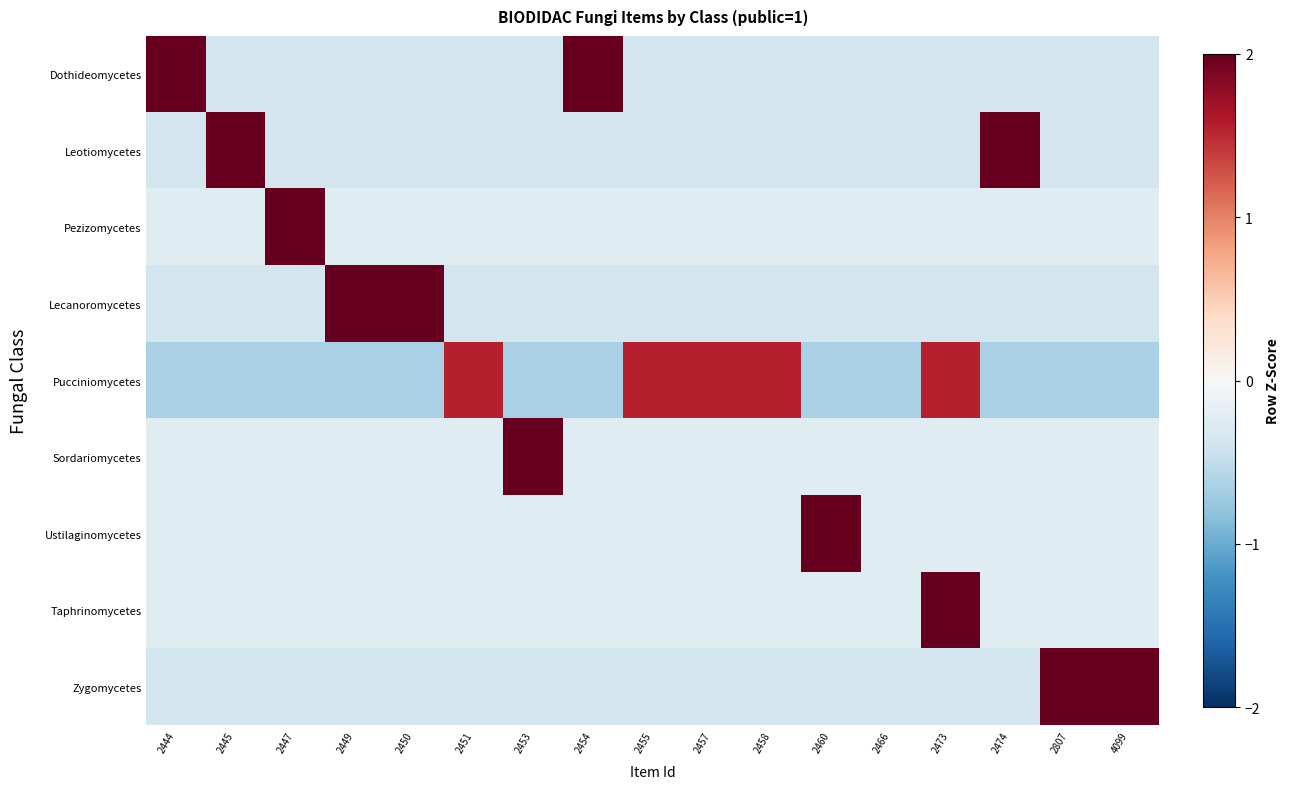

At 2453, list the series in order from largest to smallest.

Sordariomycetes, Pezizomycetes, Ustilaginomycetes, Taphrinomycetes, Dothideomycetes, Leotiomycetes, Lecanoromycetes, Zygomycetes, Pucciniomycetes